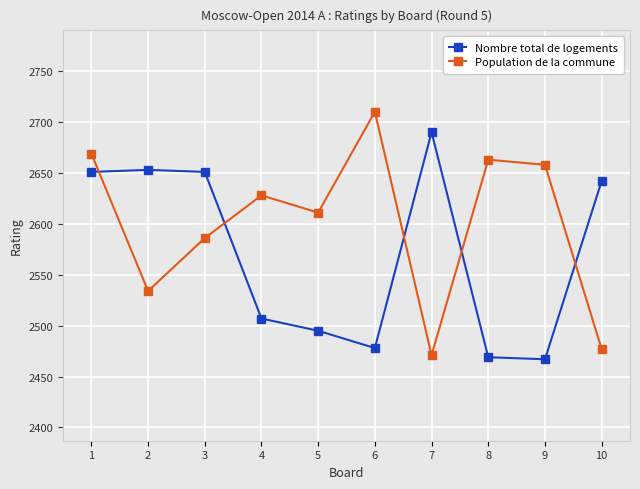

Count the number of data series in this chart.

2